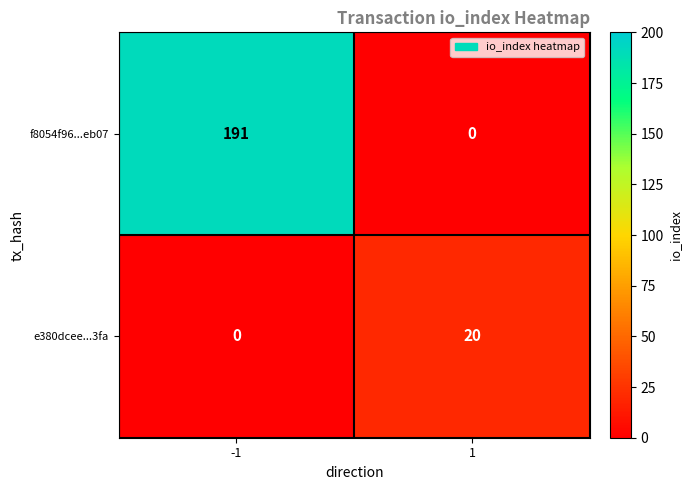

Read the f8054f96...eb07 value at -1, to the nearest 50.

200